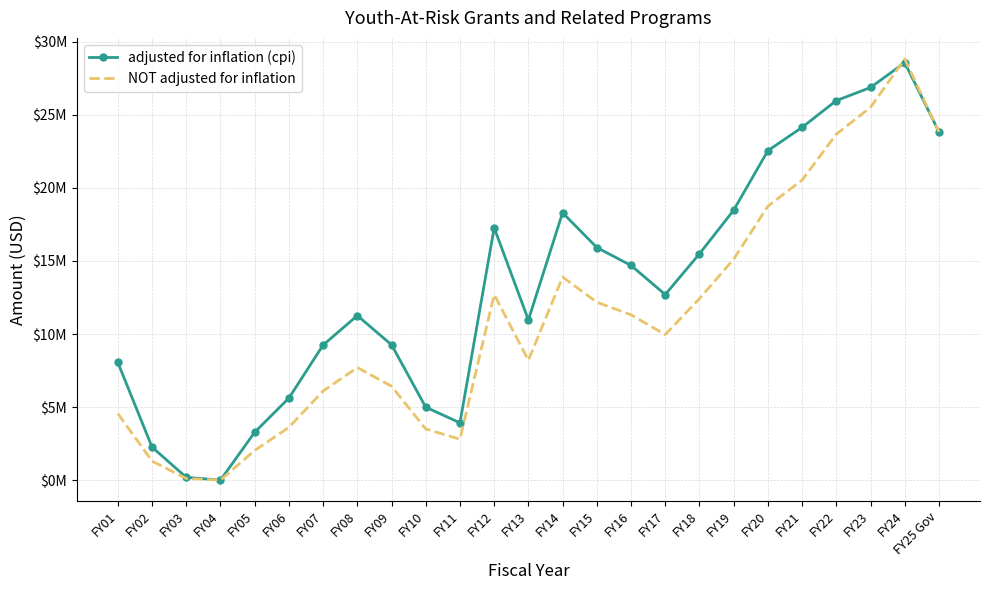

Which series has the largest total across all categories?

adjusted for inflation (cpi)